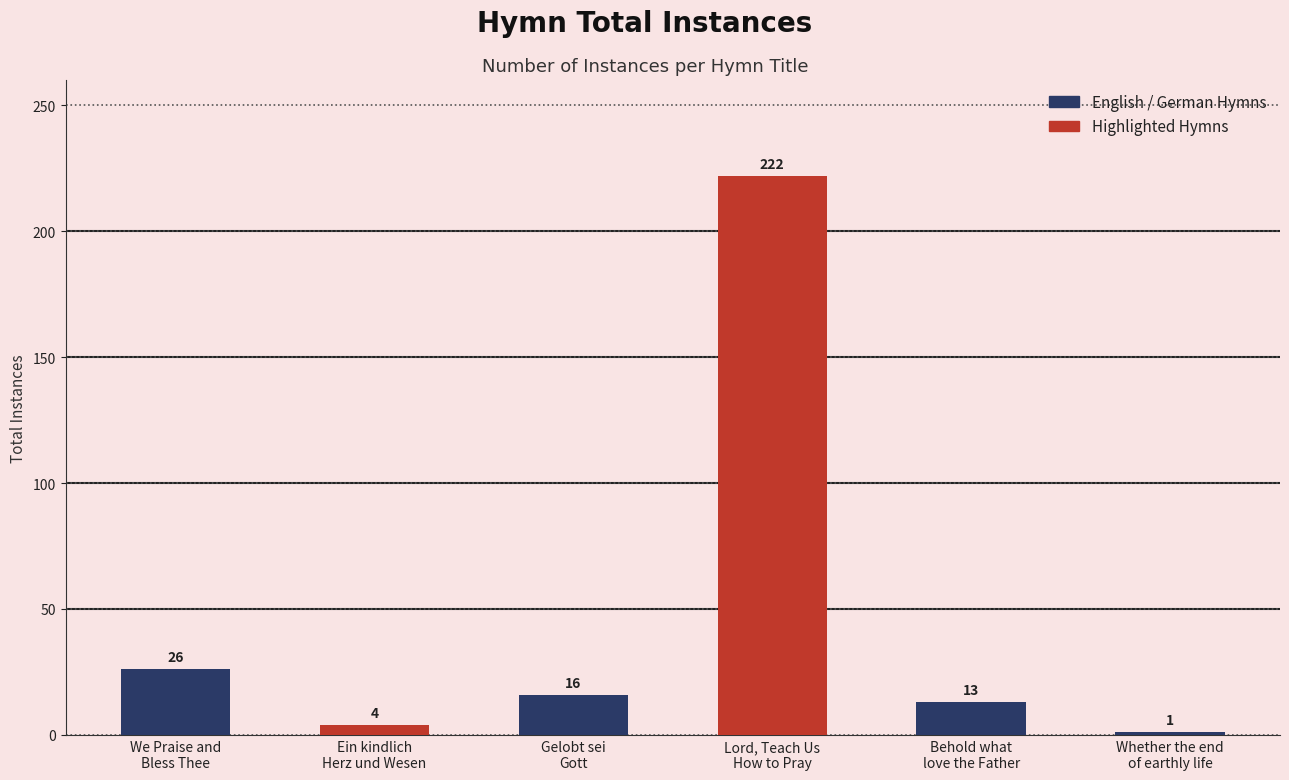

List the labels in order of value, smallest first.

Whether the end
of earthly life, Ein kindlich
Herz und Wesen, Behold what
love the Father, Gelobt sei
Gott, We Praise and
Bless Thee, Lord, Teach Us
How to Pray